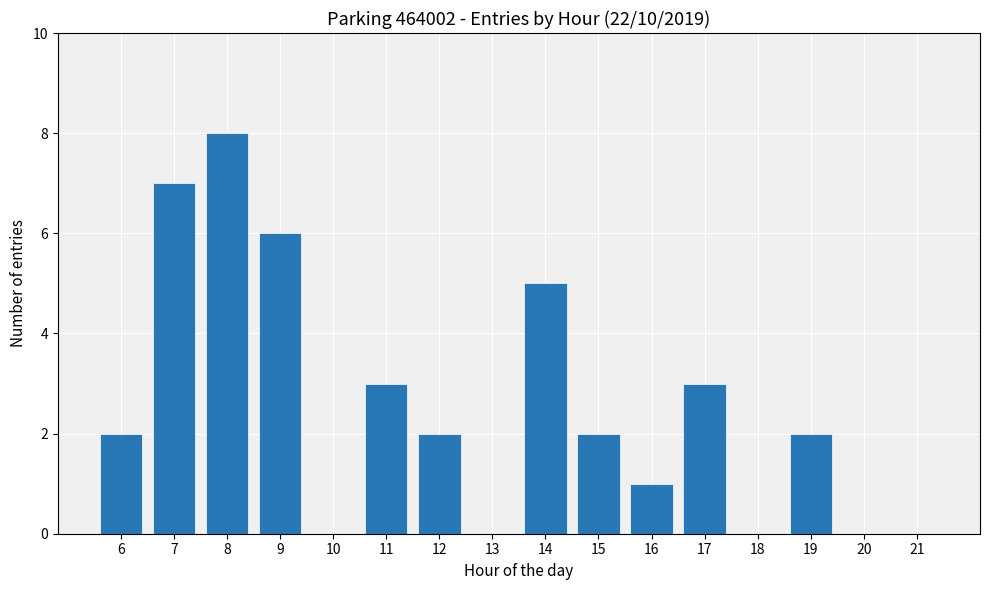

Reading left to right, list all the values displayed in this chart.

6=2	7=7	8=8	9=6	10=0	11=3	12=2	13=0	14=5	15=2	16=1	17=3	18=0	19=2	20=0	21=0